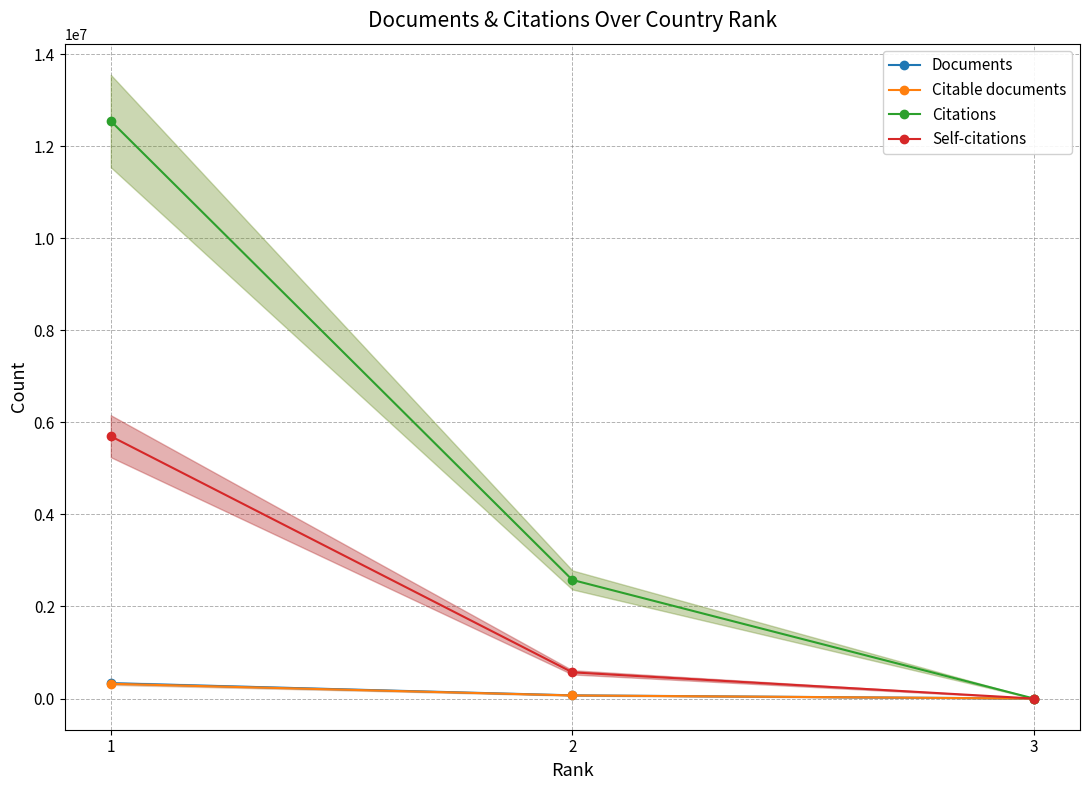

What is the greatest value displayed?

12545046